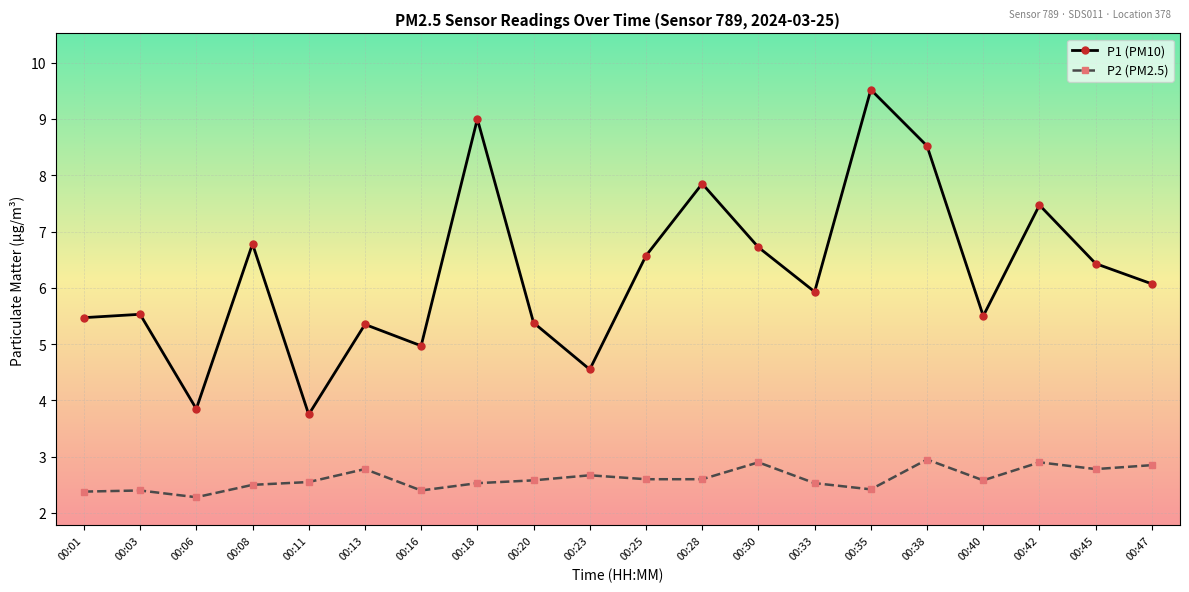

The value of P2 (PM2.5) at 00:16 is 3.1. True or false?

False